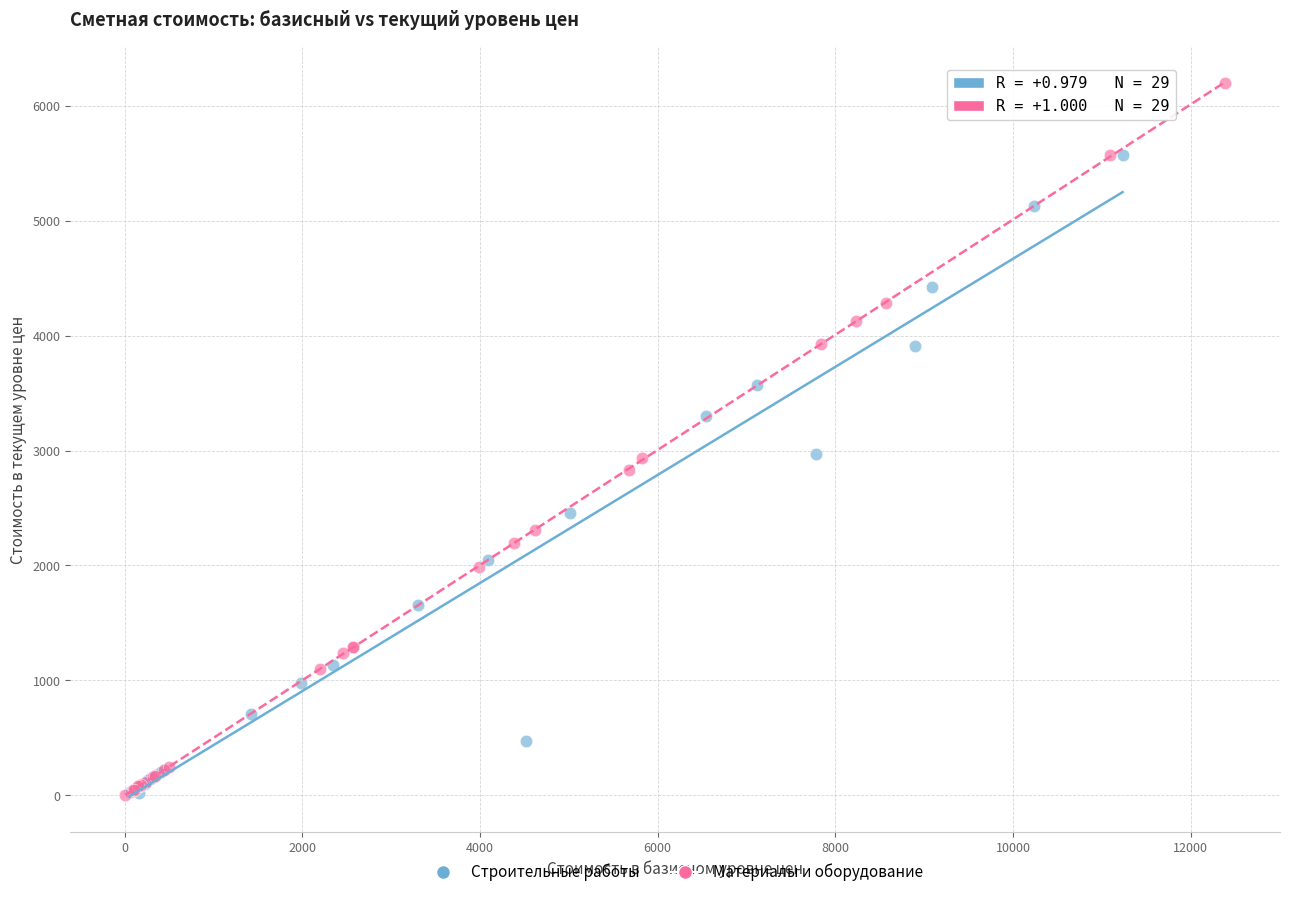

Which series contains the highest Y value?

Материалы и оборудование